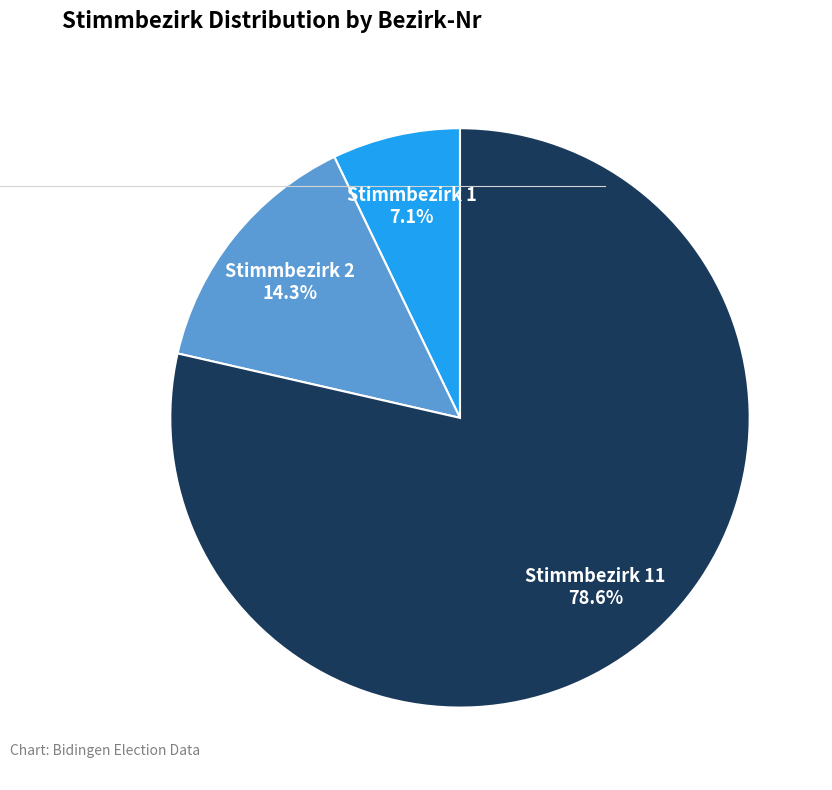

What is the majority slice?

Stimmbezirk 11